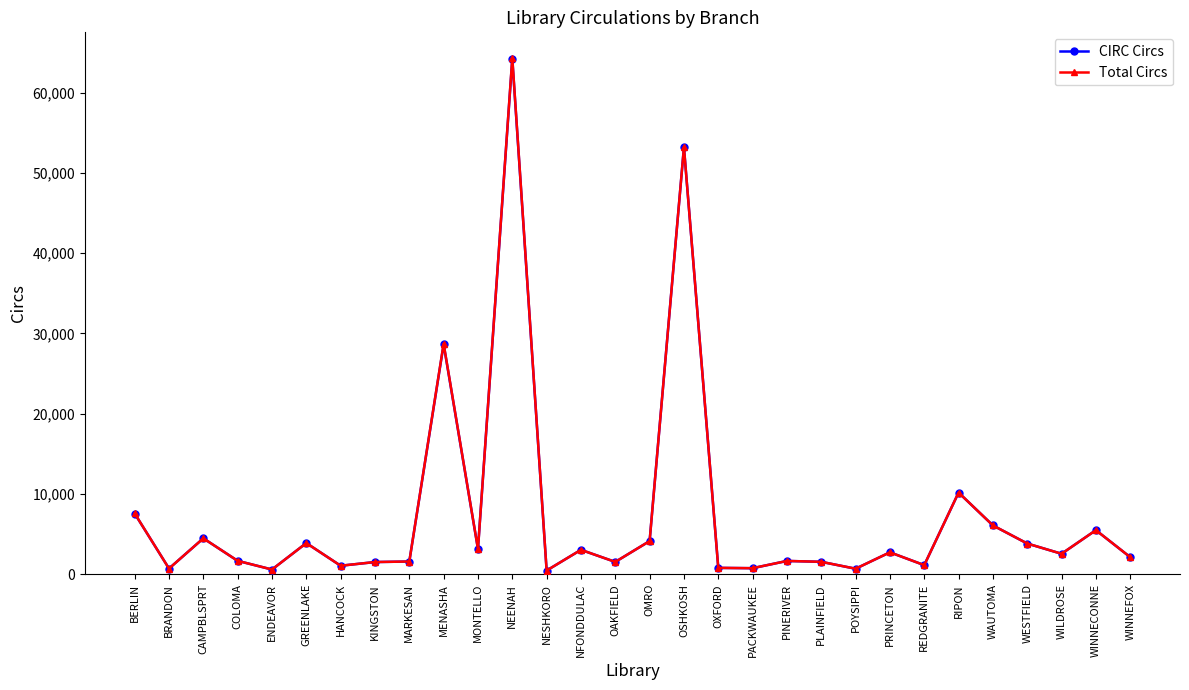

At which category does Total Circs reach its first local peak?

CAMPBLSPRT